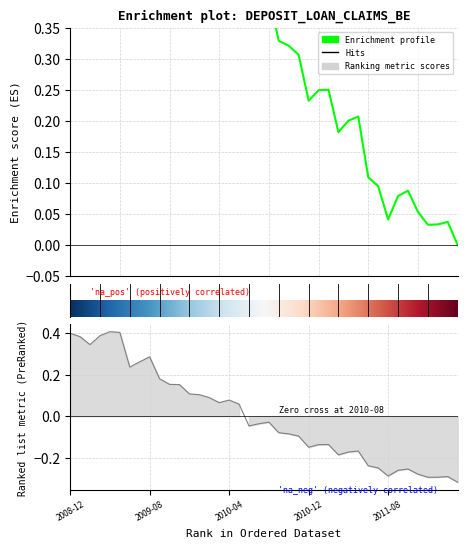

Rank the categories by value from lowest to highest.

2012-03, 2011-12, 2012-01, 2012-02, 2011-08, 2011-11, 2011-09, 2011-10, 2011-07, 2011-06, 2011-03, 2011-04, 2011-05, 2010-12, 2011-01, 2011-02, 2010-11, 2010-10, 2010-09, 2010-06, 2010-07, 2010-08, 2010-05, 2010-03, 2010-04, 2010-02, 2010-01, 2009-12, 2009-11, 2009-10, 2009-09, 2009-06, 2009-07, 2009-08, 2009-02, 2009-01, 2009-03, 2008-12, 2009-05, 2009-04